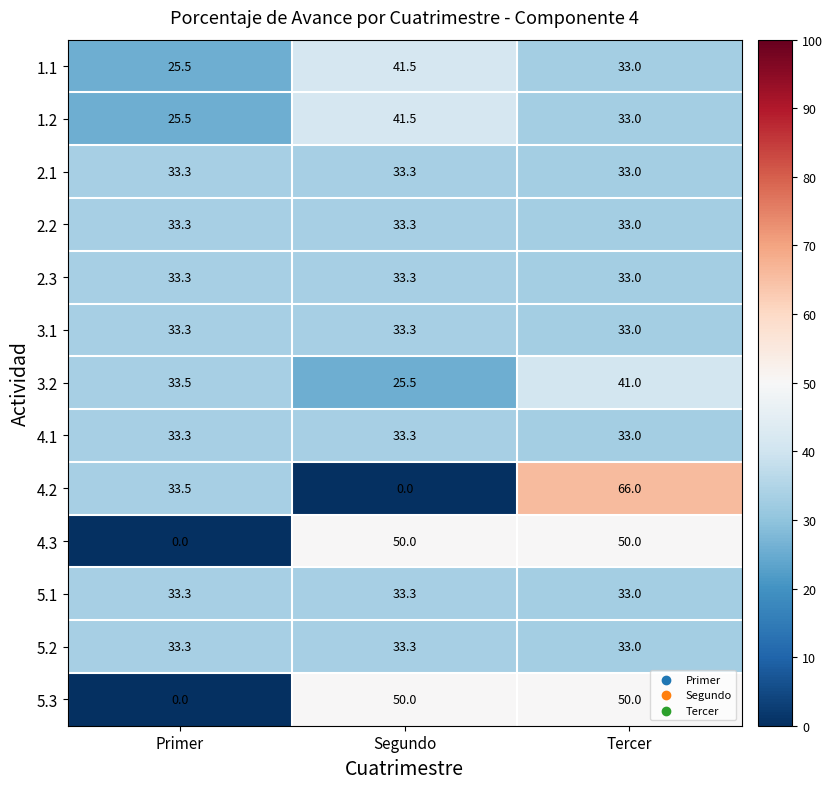

How many distinct data groups are displayed?

13